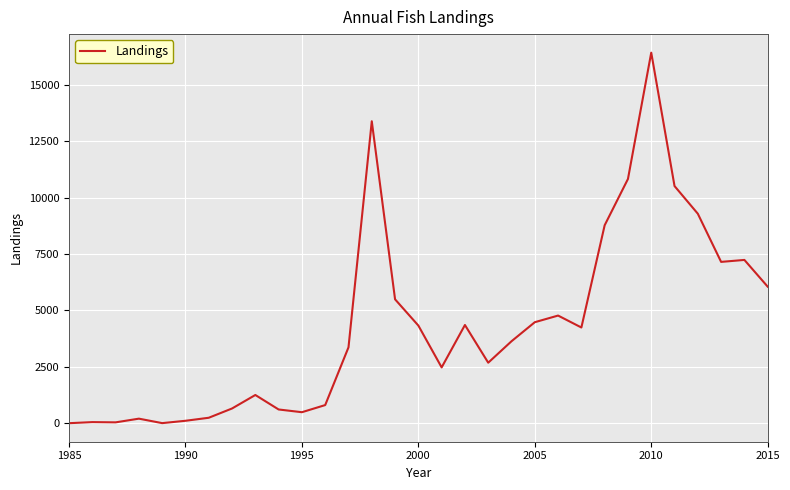

True or false: there are more than 2 points higher than both neighbors.

True